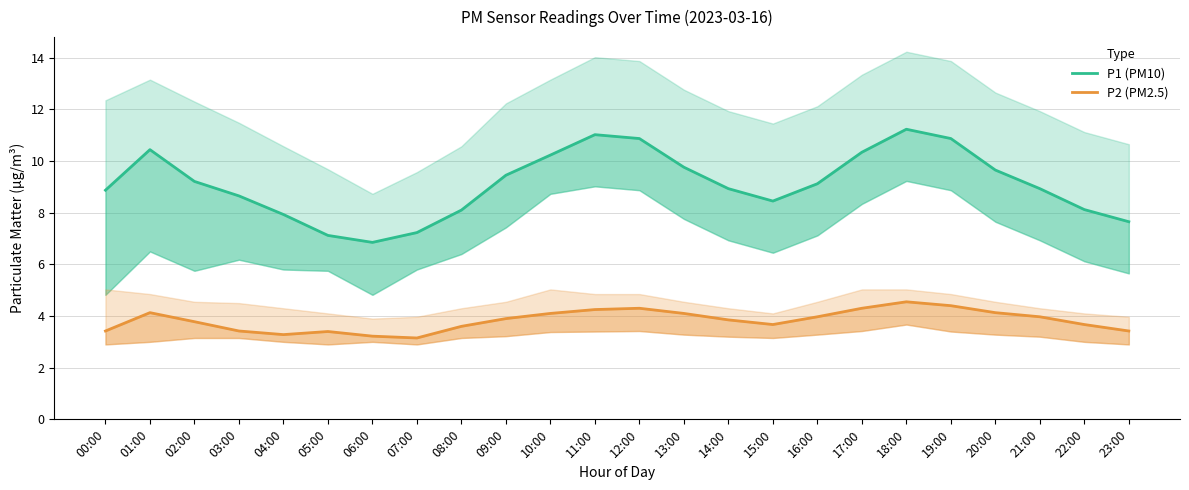

Reading left to right, transcribe all the data shown in this chart.

P1 (PM10): 00:00=8.9	01:00=10.4	02:00=9.2	03:00=8.7	04:00=7.9	05:00=7.1	06:00=6.8	07:00=7.2	08:00=8.1	09:00=9.4	10:00=10.2	11:00=11.0	12:00=10.9	13:00=9.8	14:00=8.9	15:00=8.4	16:00=9.1	17:00=10.3	18:00=11.2	19:00=10.9	20:00=9.7	21:00=8.9	22:00=8.1	23:00=7.7
P2 (PM2.5): 00:00=3.4	01:00=4.1	02:00=3.8	03:00=3.4	04:00=3.3	05:00=3.4	06:00=3.2	07:00=3.1	08:00=3.6	09:00=3.9	10:00=4.1	11:00=4.2	12:00=4.3	13:00=4.1	14:00=3.9	15:00=3.7	16:00=4.0	17:00=4.3	18:00=4.5	19:00=4.4	20:00=4.1	21:00=4.0	22:00=3.7	23:00=3.4